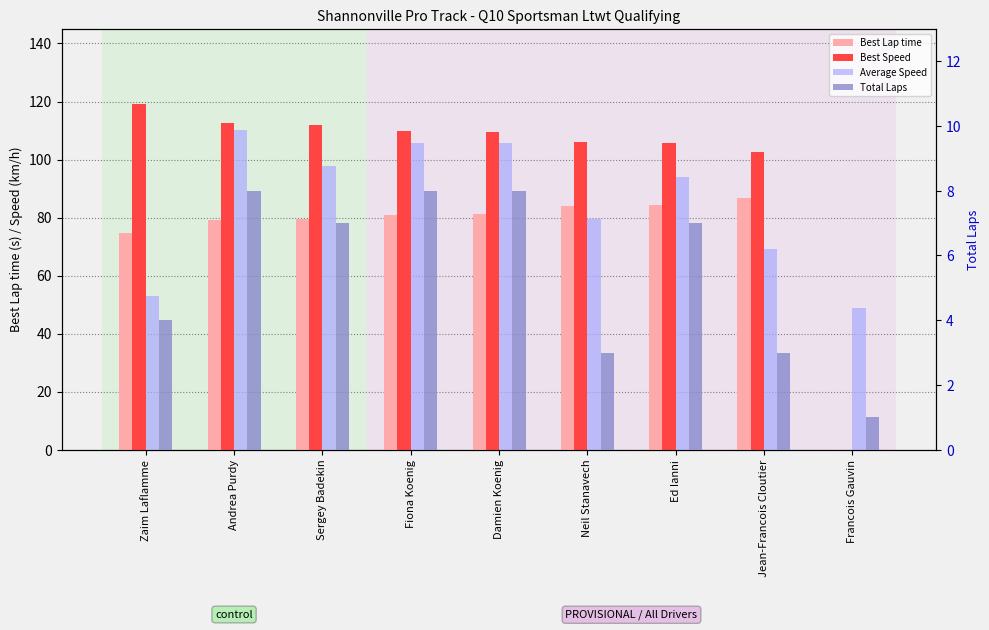

What position from the left is Fiona Koenig?

4